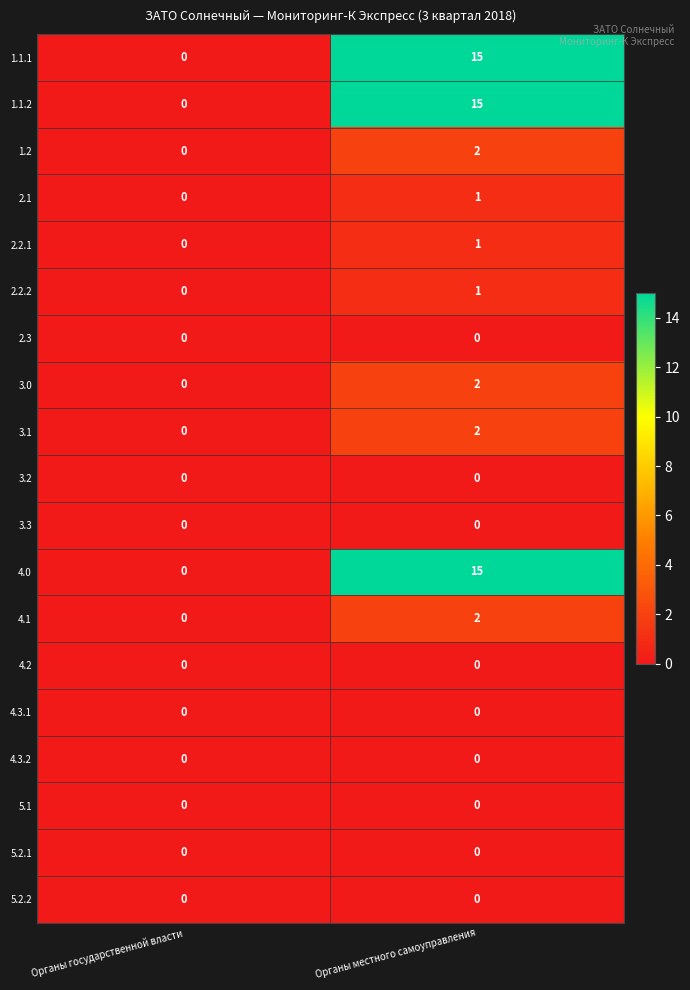

The 2.3 series shows 0 at Органы государственной власти. True or false?

True